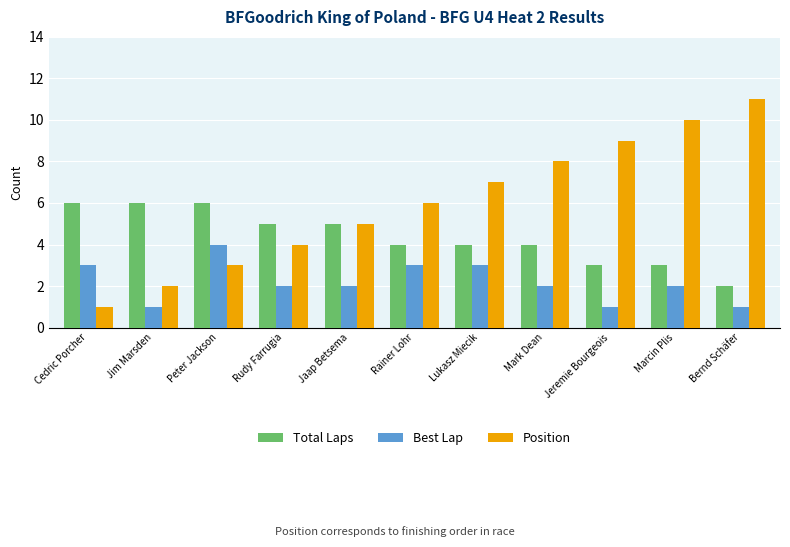

What is the sum of all Total Laps values?

48